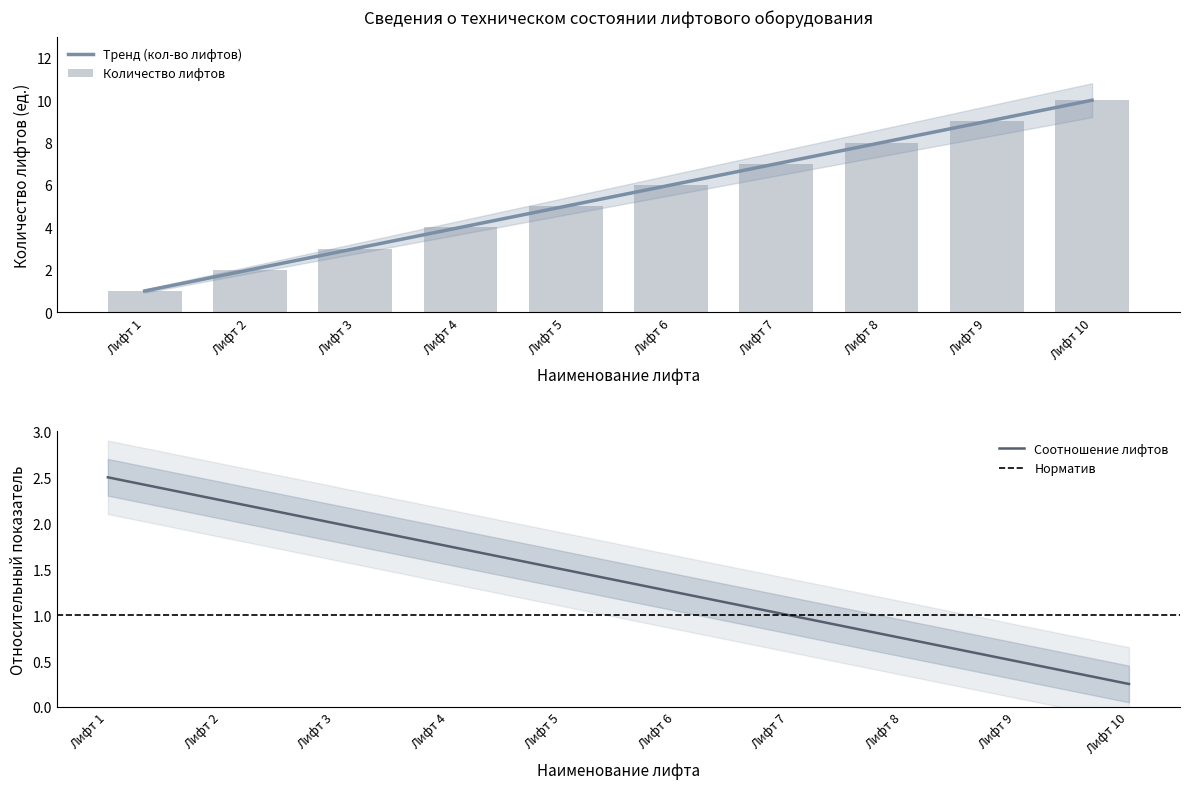

The chart shows a value of 2 at Лифт 1. True or false?

False